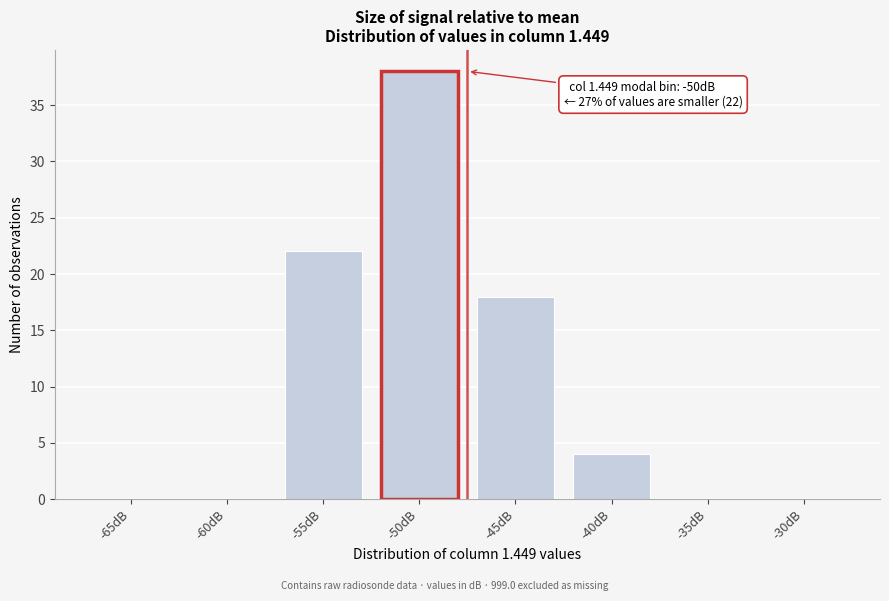

Reading left to right, extract all data points from this chart.

-65dB=0	-60dB=0	-55dB=22	-50dB=38	-45dB=18	-40dB=4	-35dB=0	-30dB=0